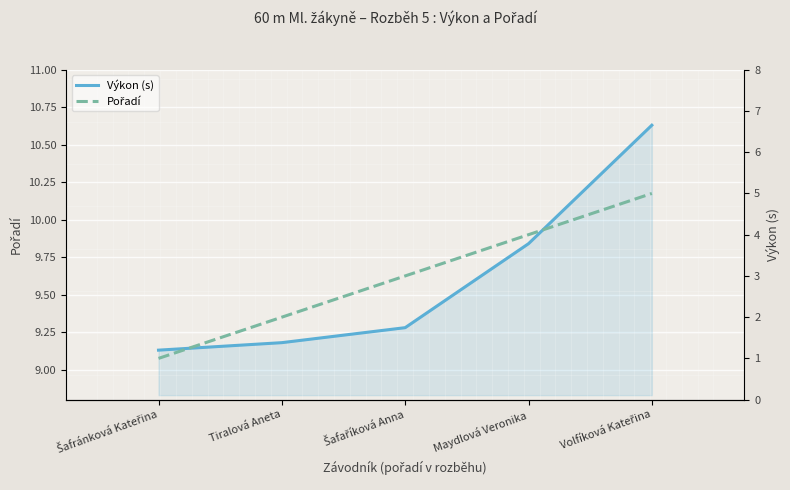

At Volfíková Kateřina, list the series in order from smallest to largest.

Pořadí, Výkon (s)